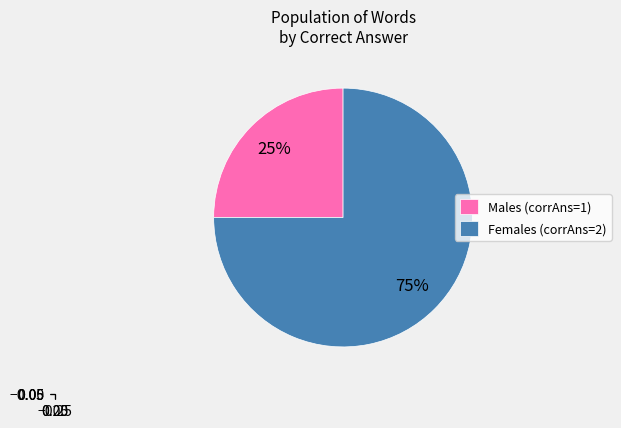

What percentage is the Females (corrAns=2) slice, to the nearest percent?

75%